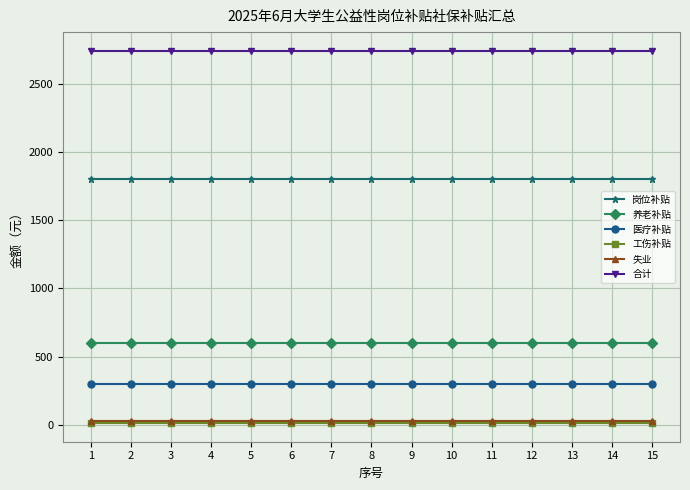

Is the value of 养老补贴 at 7 greater than the value of 失业 at 1?

Yes